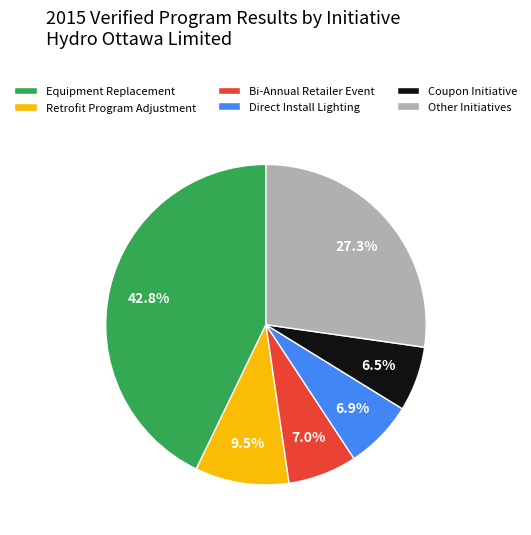

Which has a higher value, Retrofit Program Adjustment or Equipment Replacement?

Equipment Replacement